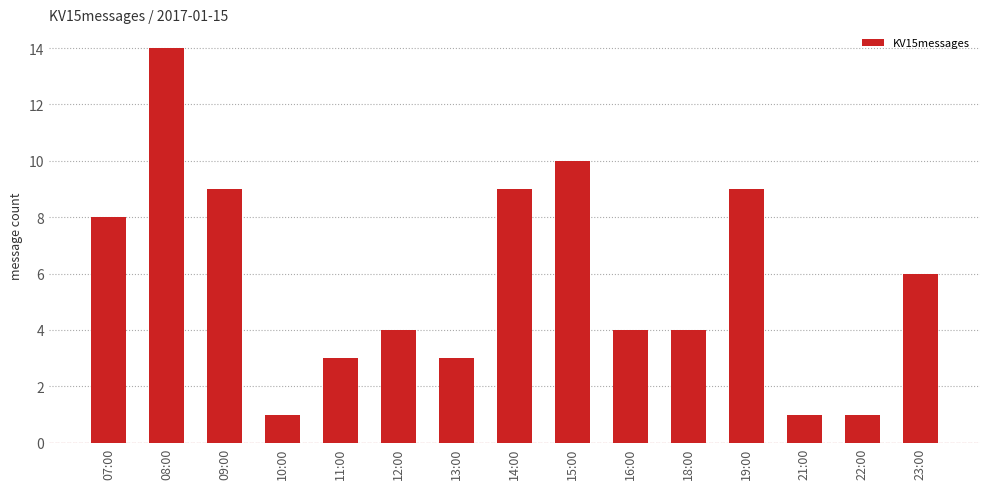

True or false: the data shows 3 at 11:00.

True